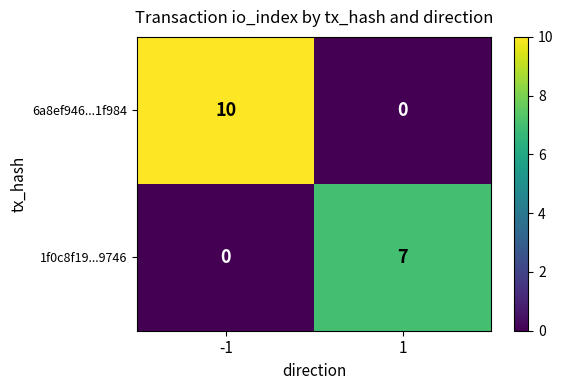

What is the difference between the maximum and minimum values in the 6a8ef946...1f984 series?

10